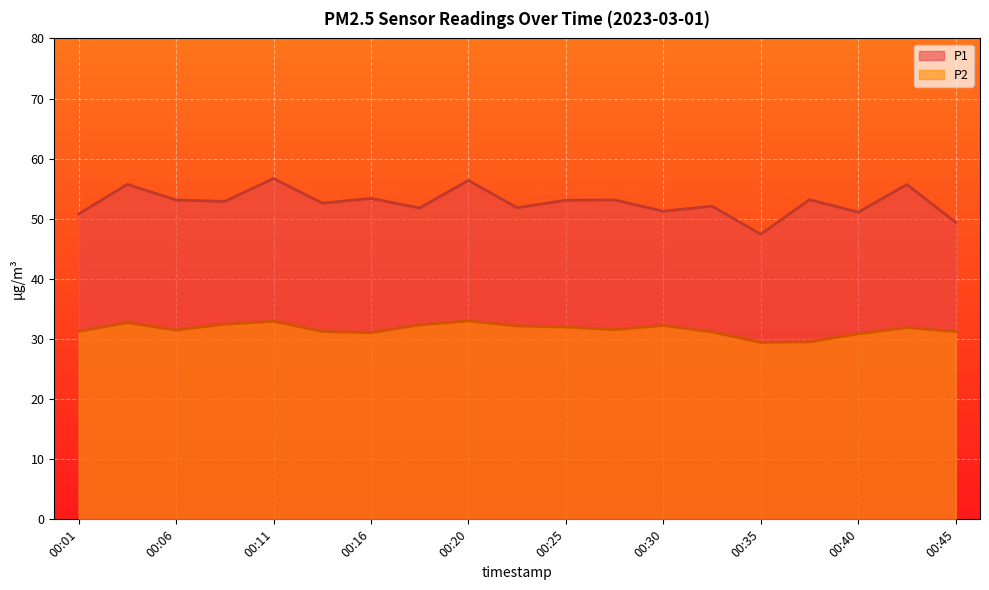

What is the difference between the maximum and minimum values in the P2 series?

3.6